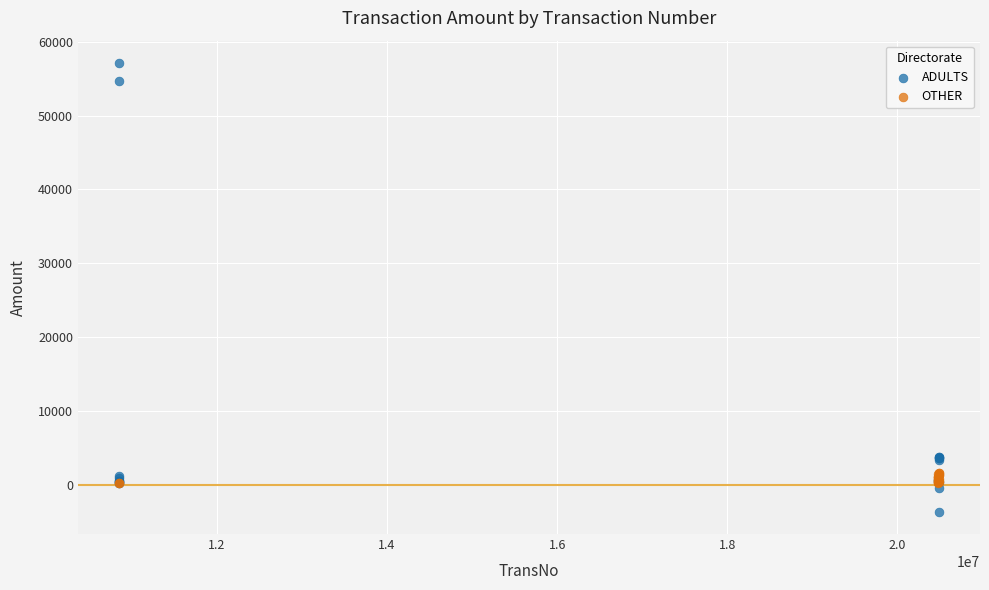

Which series contains the lowest Y value?

ADULTS